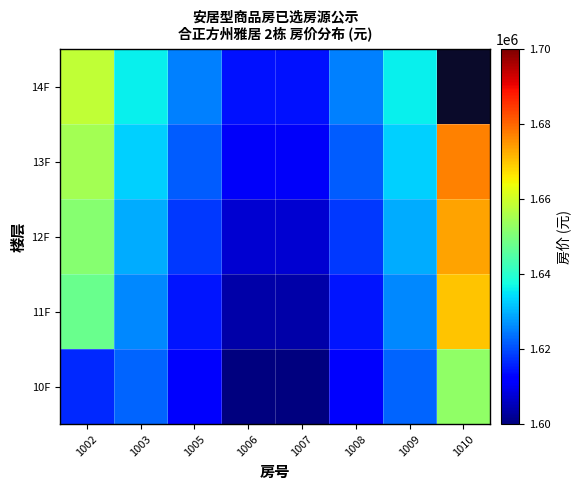

Where does the 12F series first go above 1629317?

1002